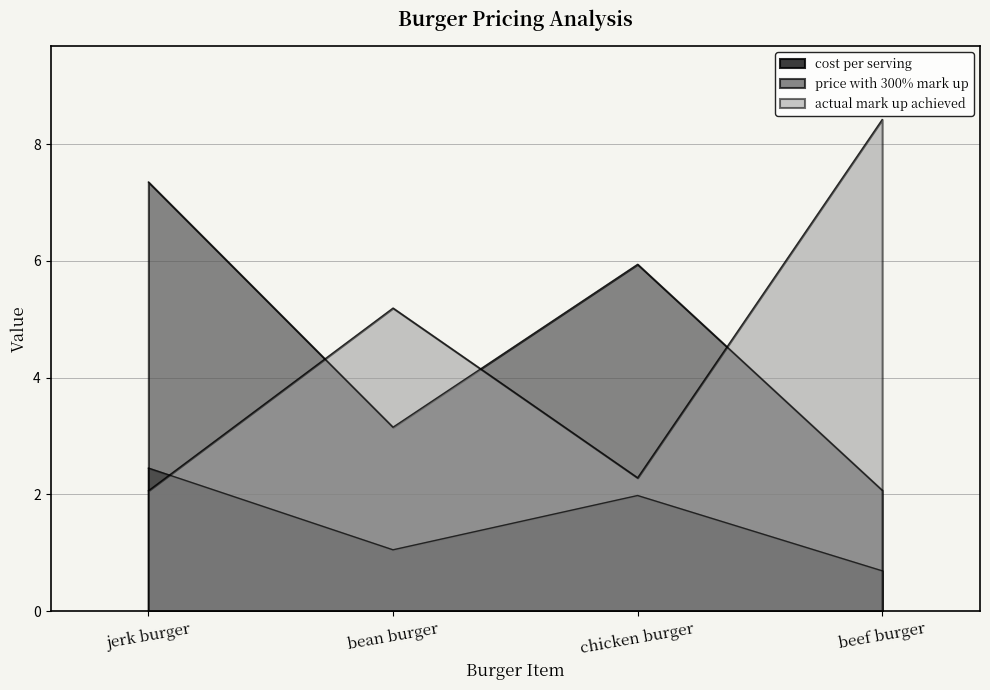

Count the number of data series in this chart.

3